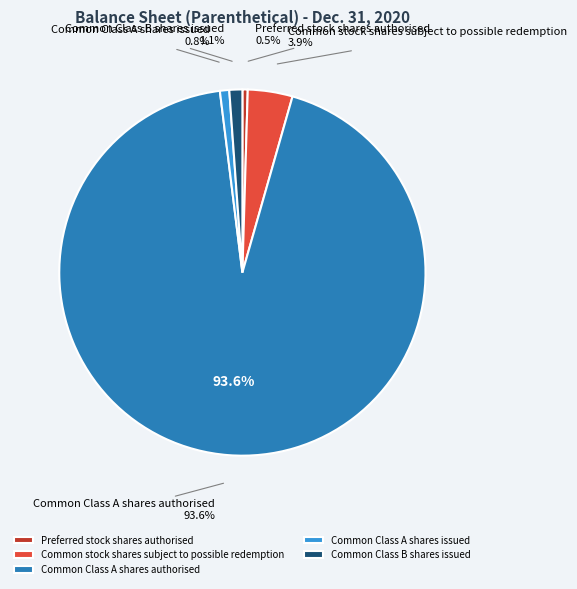

Which slice represents more than half of the pie?

Common Class A shares authorised